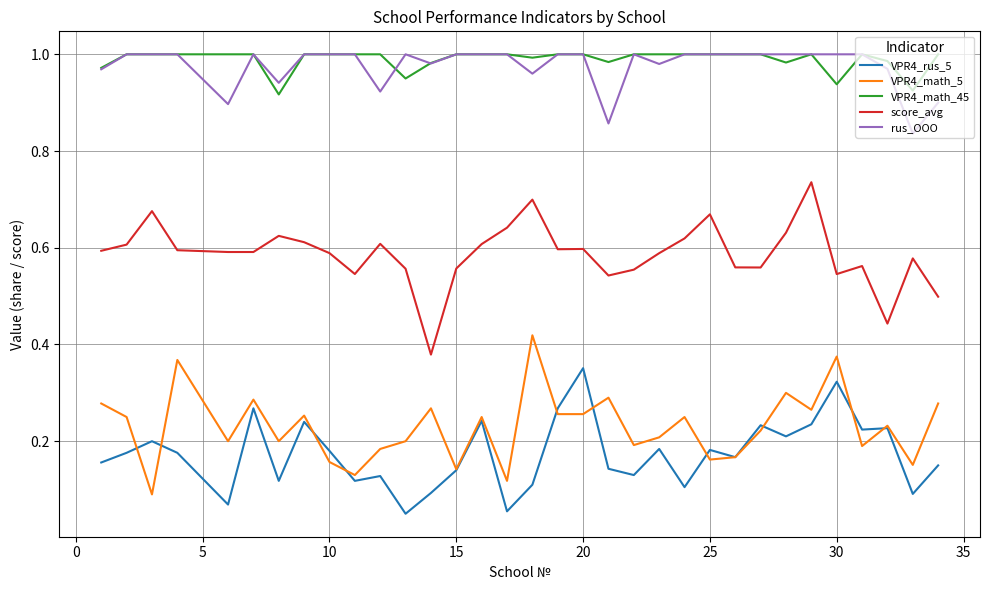

True or false: rus_OOO and VPR4_rus_5 intersect in this chart.

False